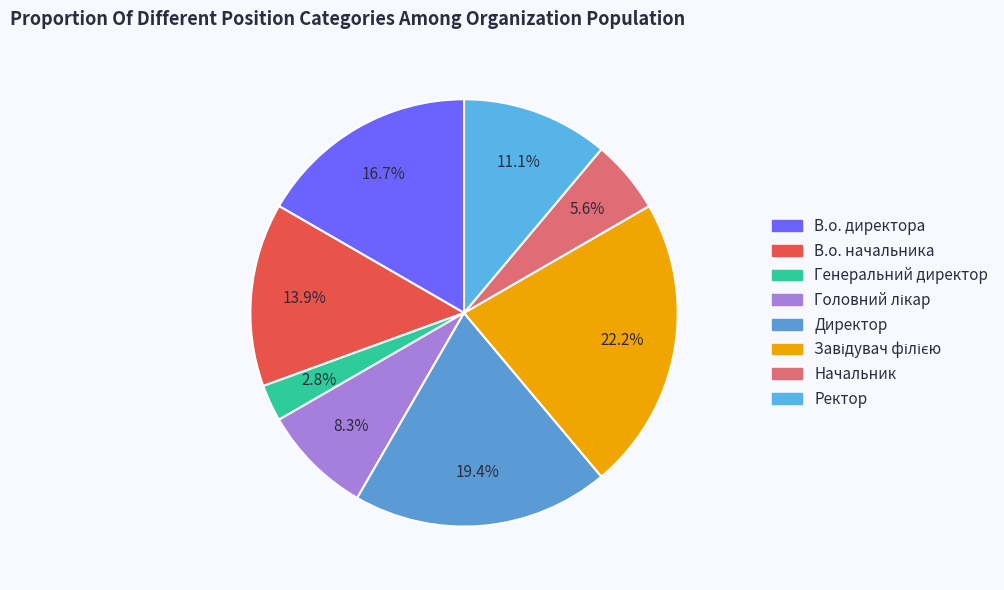

What percentage do Начальник and Ректор together represent?

16.7%